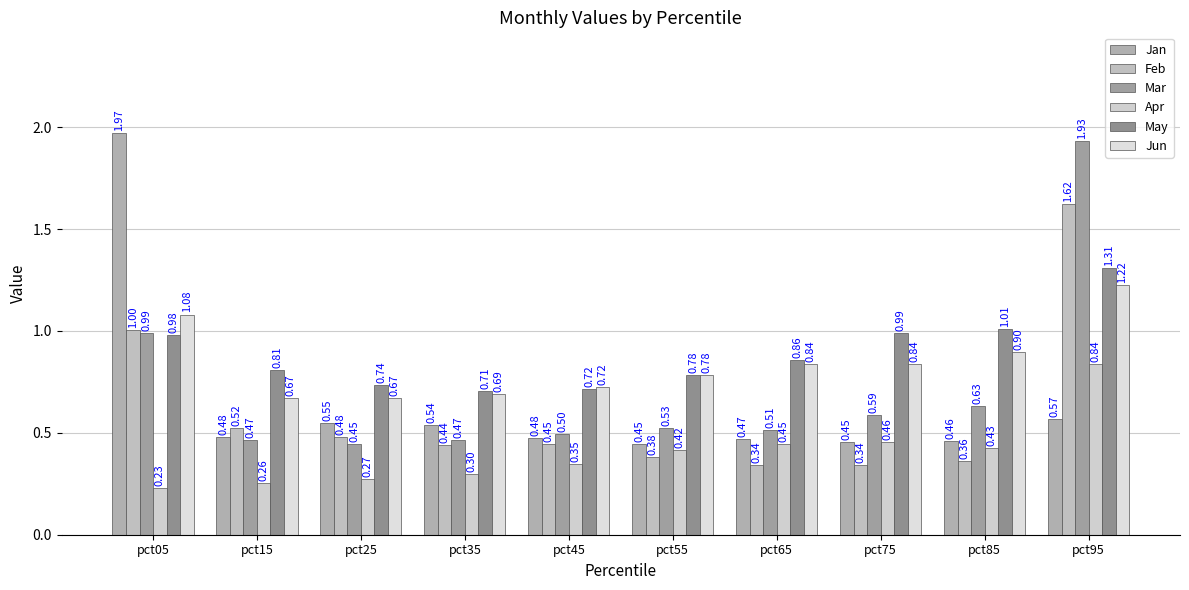

How many data points does each series have?

10